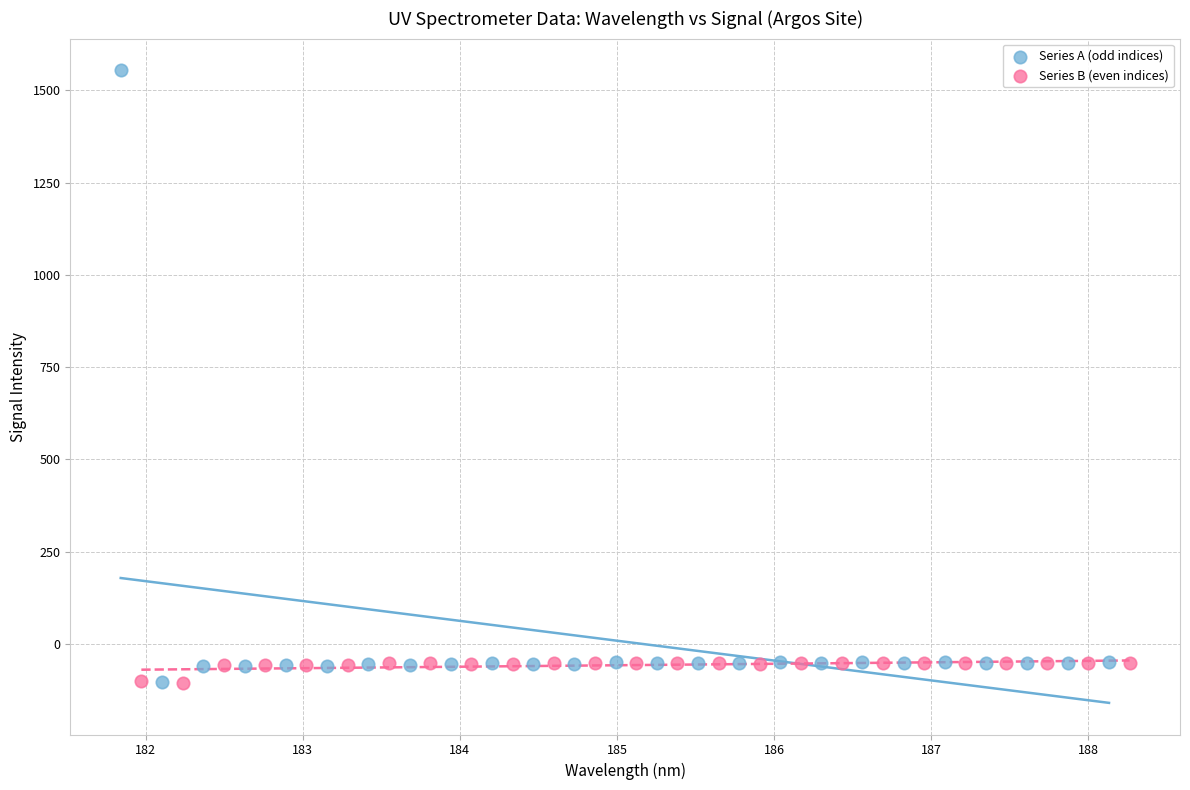

Which series has the widest spread of Y values?

Series A (odd indices)